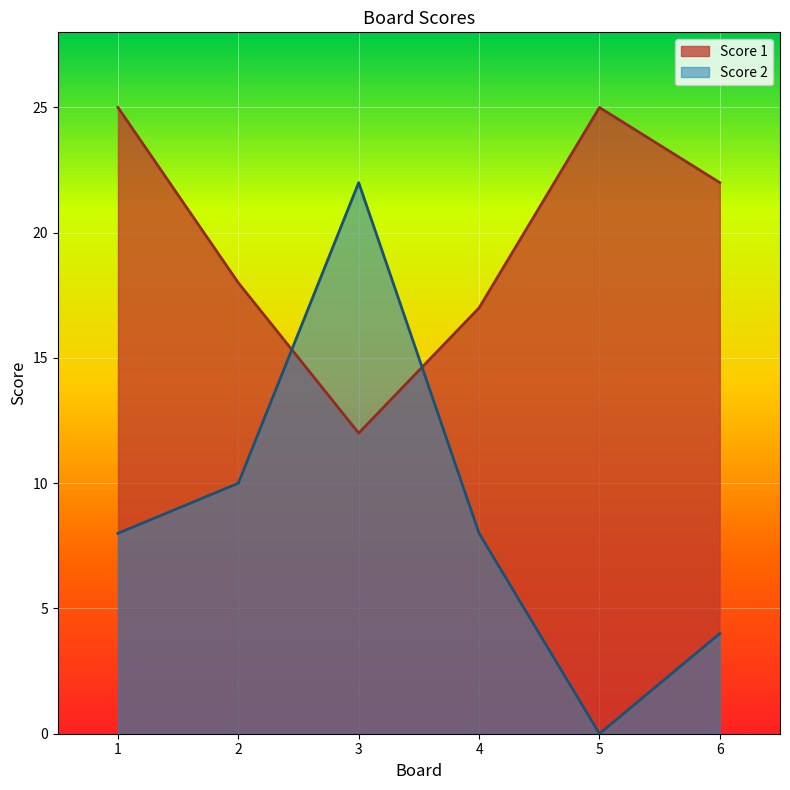

What are all the series names shown in the legend?

Score 1, Score 2